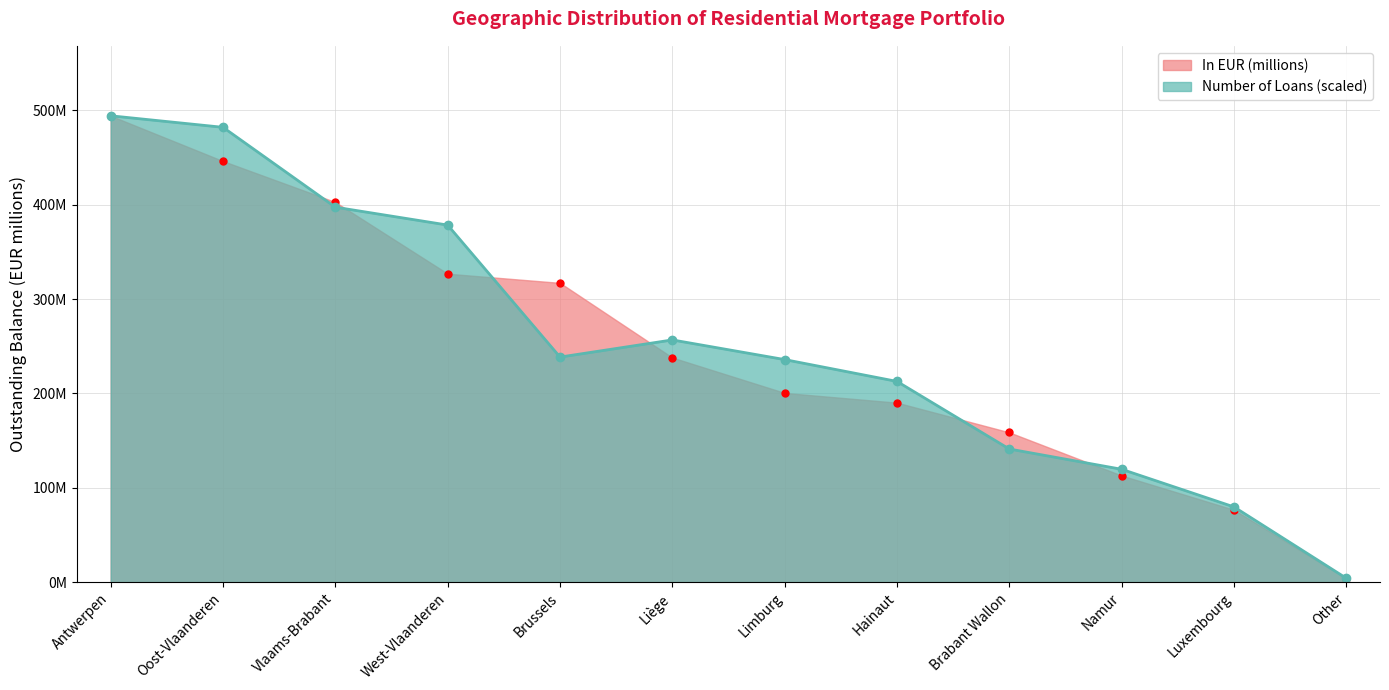

What is the sum of all Number of Loans values?

3040.8